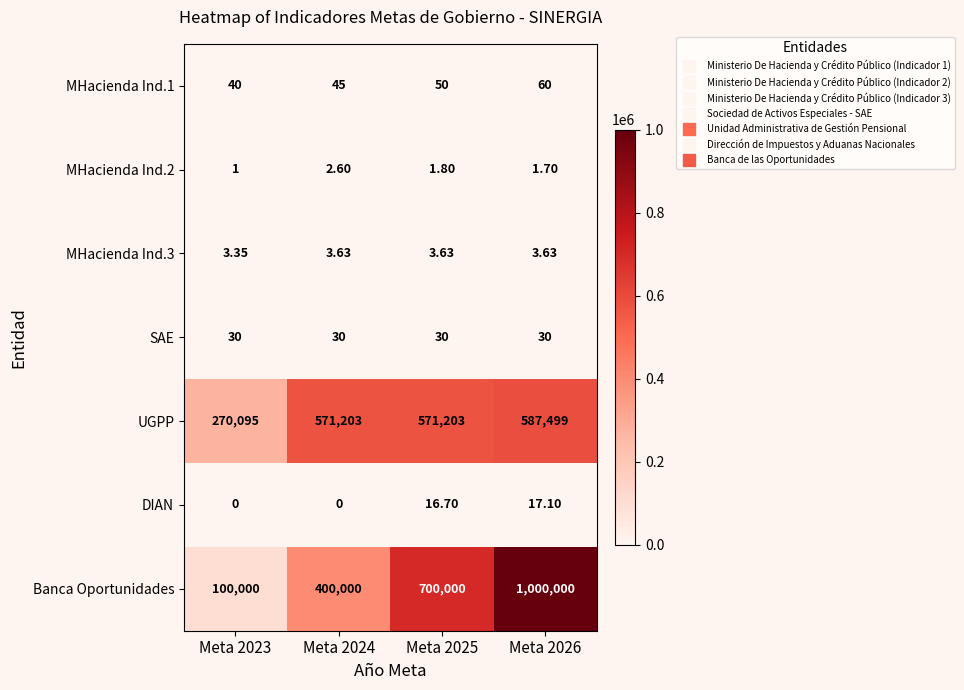

Which series changed the most between Meta 2023 and Meta 2025?

Banca Oportunidades